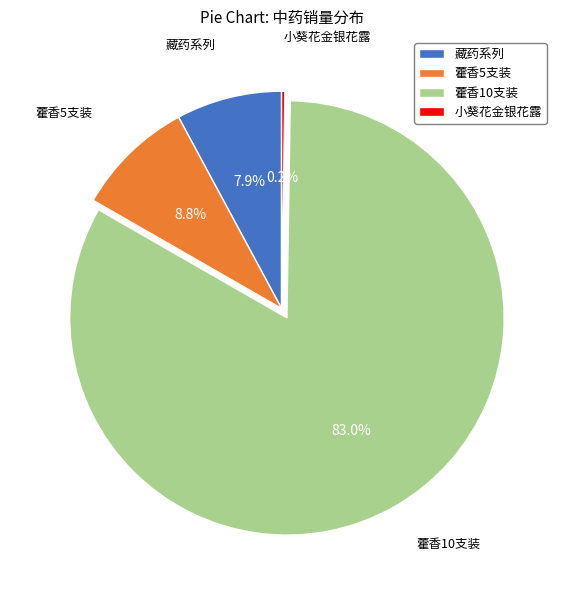

Which has a higher value, 藿香10支装 or 藏药系列?

藿香10支装